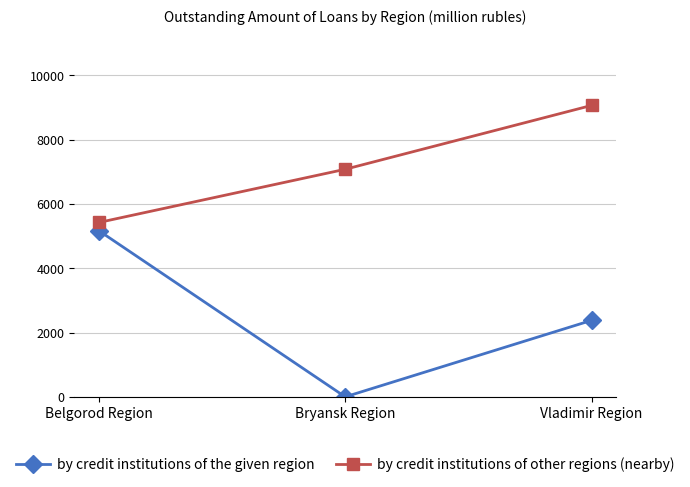

What position from the left is Bryansk Region?

2